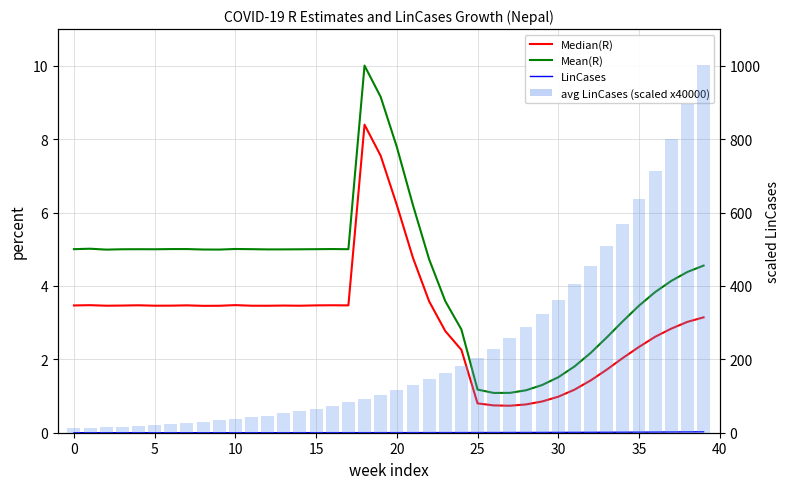

At which label is Median(R) closest to 4?

22